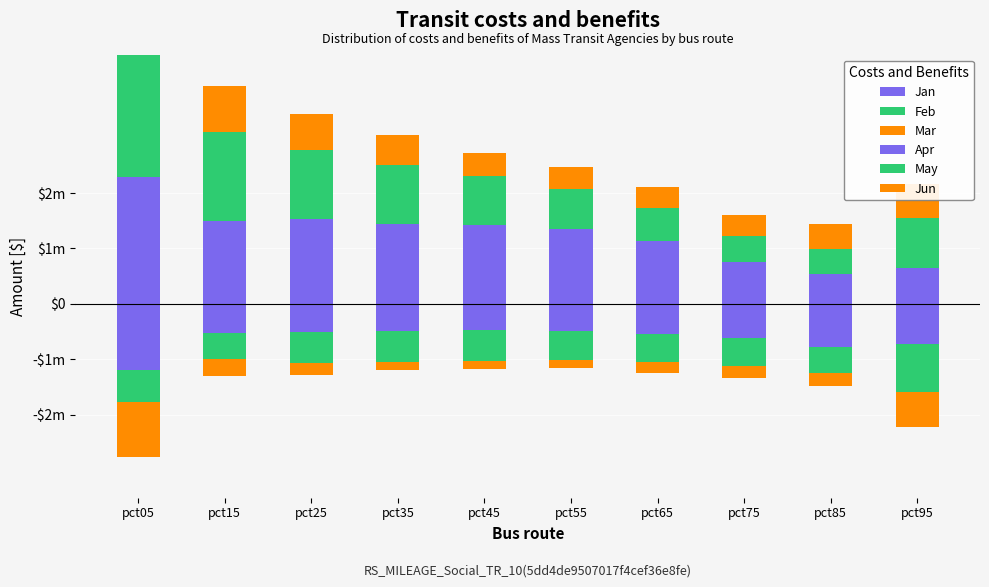

Reading left to right, extract all data points from this chart.

Jan: pct05=2.3	pct15=1.5	pct25=1.5	pct35=1.4	pct45=1.4	pct55=1.4	pct65=1.1	pct75=0.8	pct85=0.5	pct95=0.6
Feb: pct05=2.9	pct15=1.6	pct25=1.2	pct35=1.1	pct45=0.9	pct55=0.7	pct65=0.6	pct75=0.5	pct85=0.5	pct95=0.9
Mar: pct05=1.5	pct15=0.8	pct25=0.6	pct35=0.5	pct45=0.4	pct55=0.4	pct65=0.4	pct75=0.4	pct85=0.5	pct95=0.6
Apr: pct05=-1.2	pct15=-0.5	pct25=-0.5	pct35=-0.5	pct45=-0.5	pct55=-0.5	pct65=-0.5	pct75=-0.6	pct85=-0.8	pct95=-0.7
May: pct05=-0.6	pct15=-0.5	pct25=-0.6	pct35=-0.6	pct45=-0.6	pct55=-0.5	pct65=-0.5	pct75=-0.5	pct85=-0.5	pct95=-0.9
Jun: pct05=-1.0	pct15=-0.3	pct25=-0.2	pct35=-0.1	pct45=-0.1	pct55=-0.2	pct65=-0.2	pct75=-0.2	pct85=-0.2	pct95=-0.6